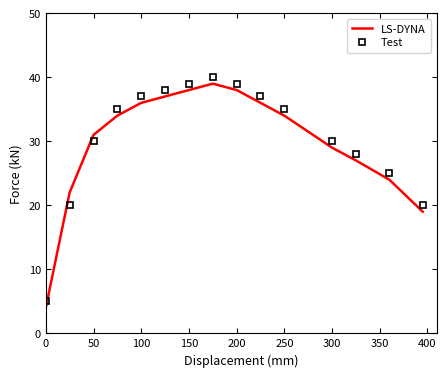

What is the maximum value shown in the chart?

40